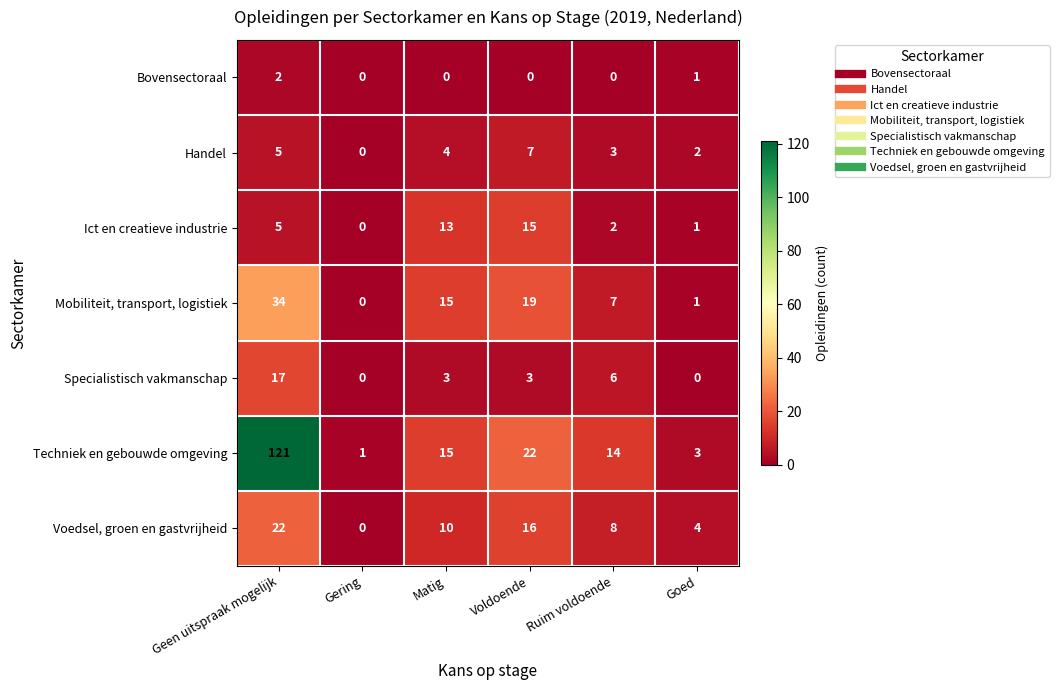

What is the sum of the Mobiliteit, transport, logistiek values at Geen uitspraak mogelijk and Matig?

49